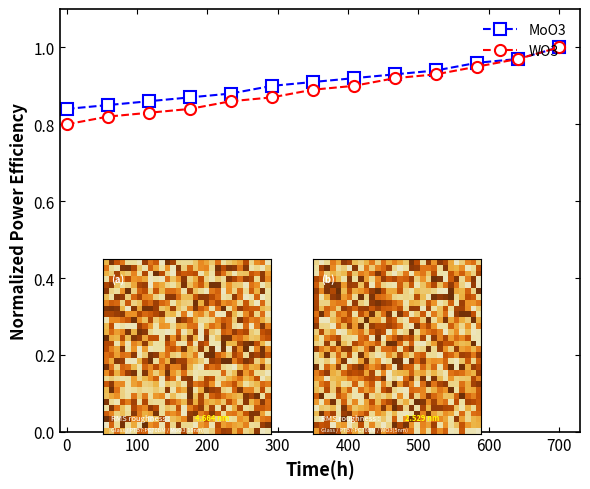

True or false: n=30-42 has more than 1 points higher than both neighbors.

False